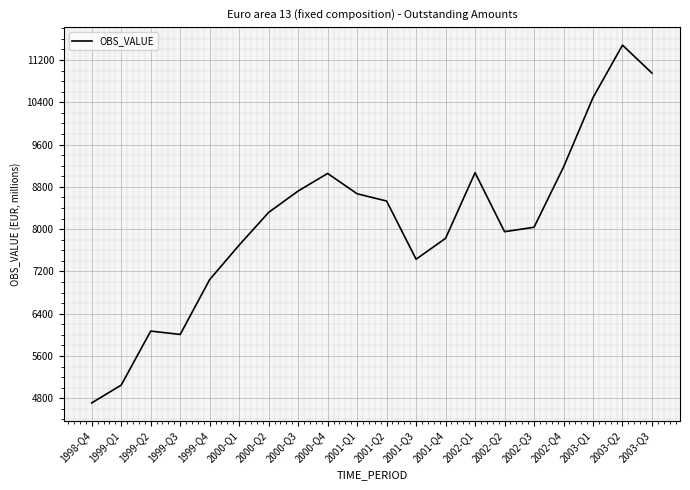

Where is the first local maximum?

1999-Q2